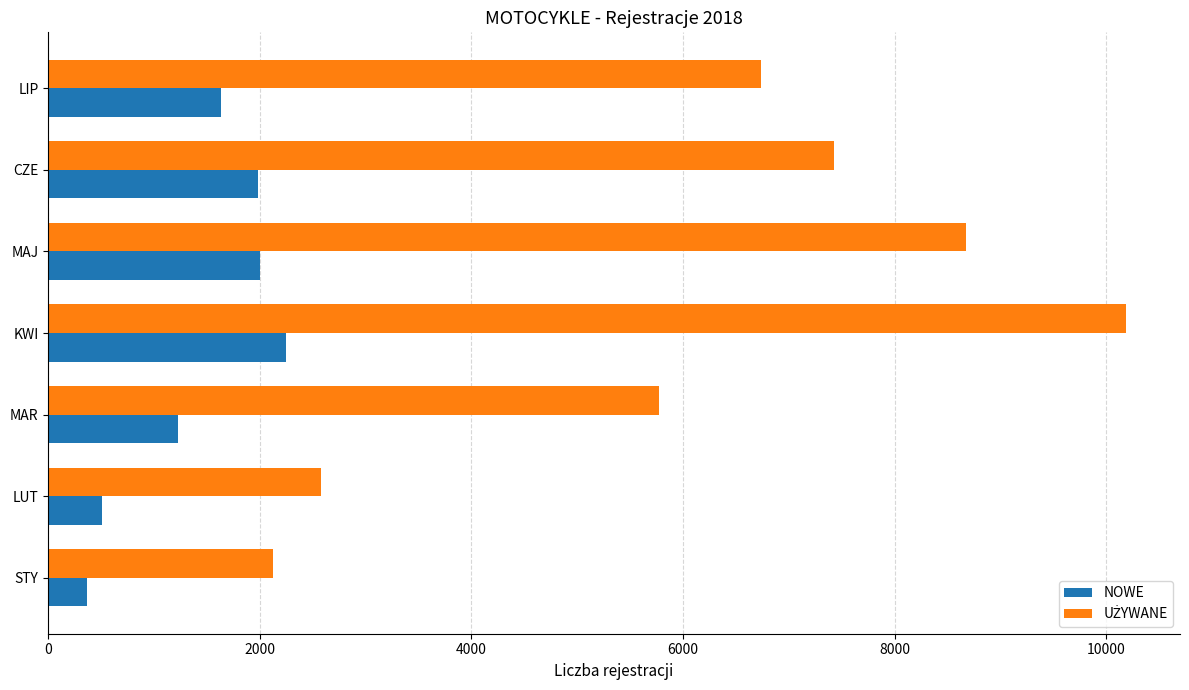

What value does the NOWE series have at MAR?

1225